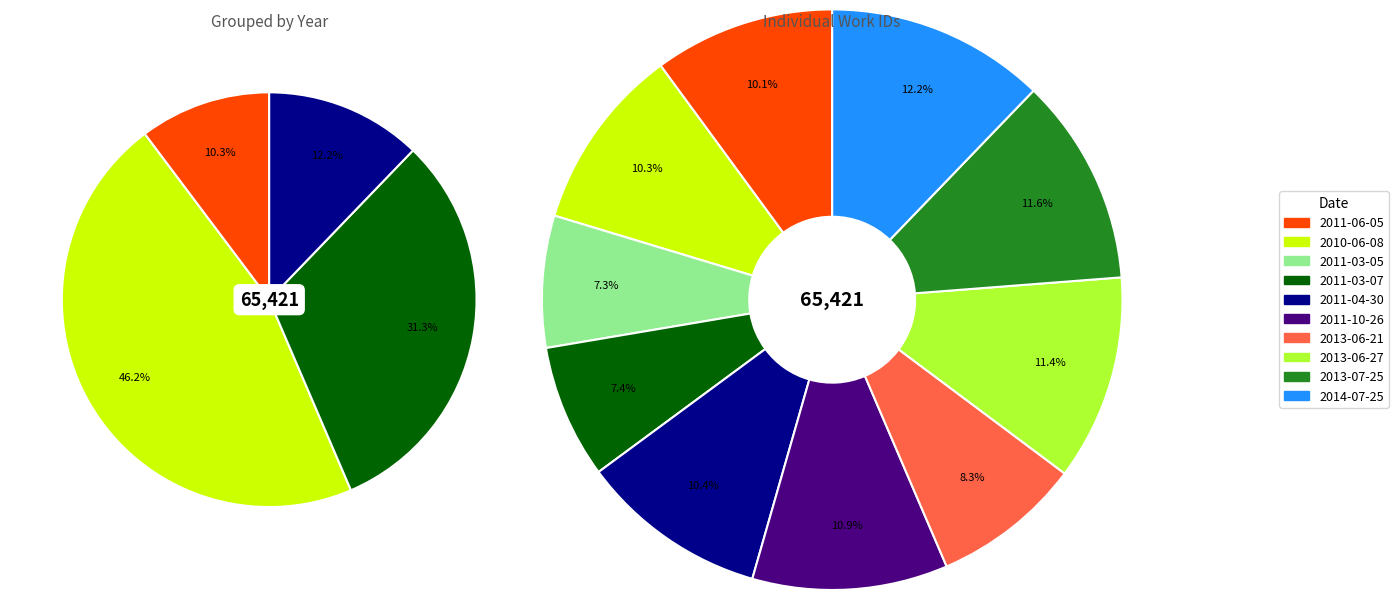

Do 2011-10-26 and 2011-03-07 together represent more than half of the pie?

No